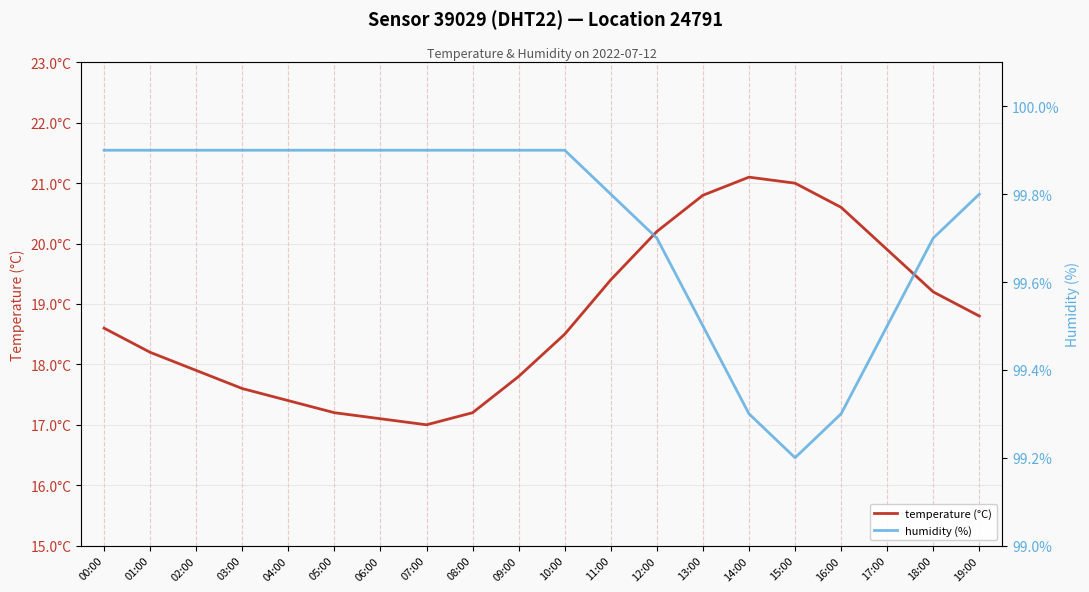

Rank the series by their average value, from highest to lowest.

humidity (%), temperature (°C)